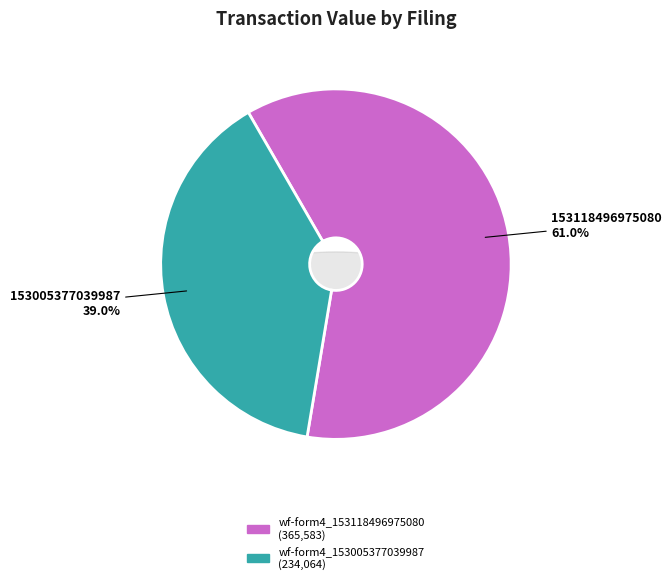

Is there any slice that represents more than half of the pie?

Yes